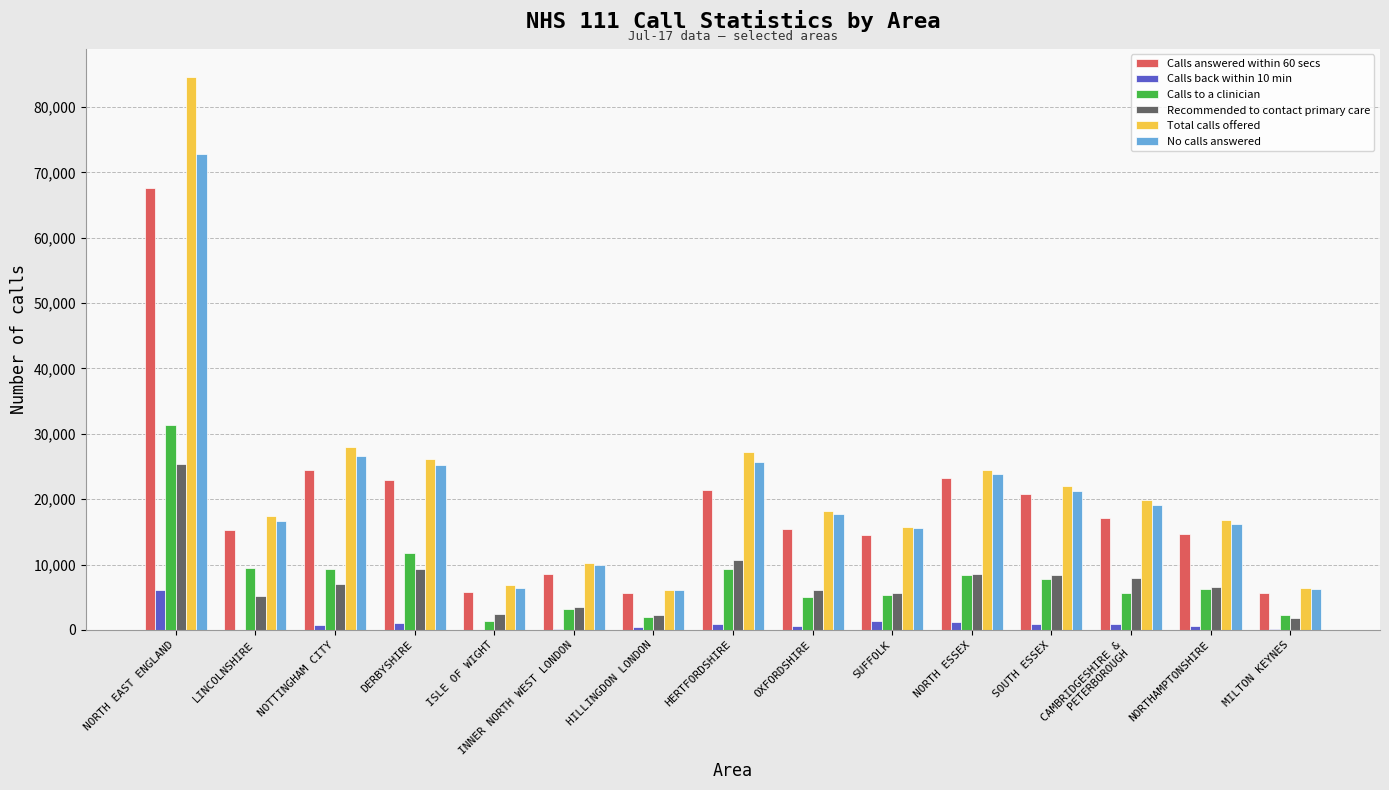

How many distinct data groups are displayed?

6